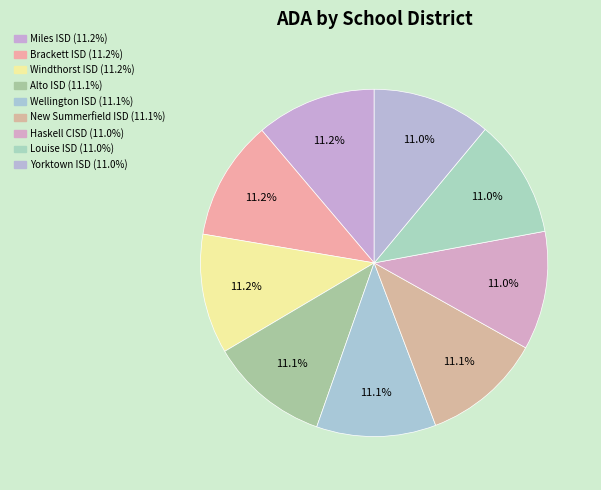

Does New Summerfield ISD account for over 50% of the chart?

No